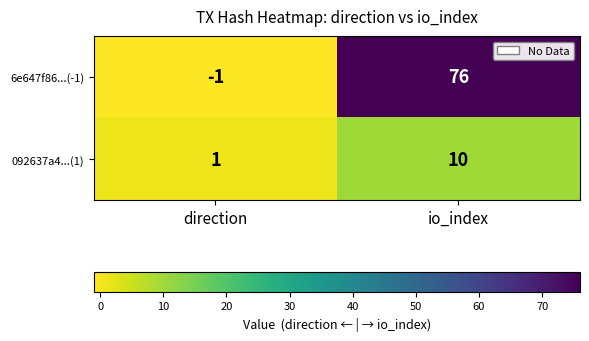

How many series are shown in this chart?

2